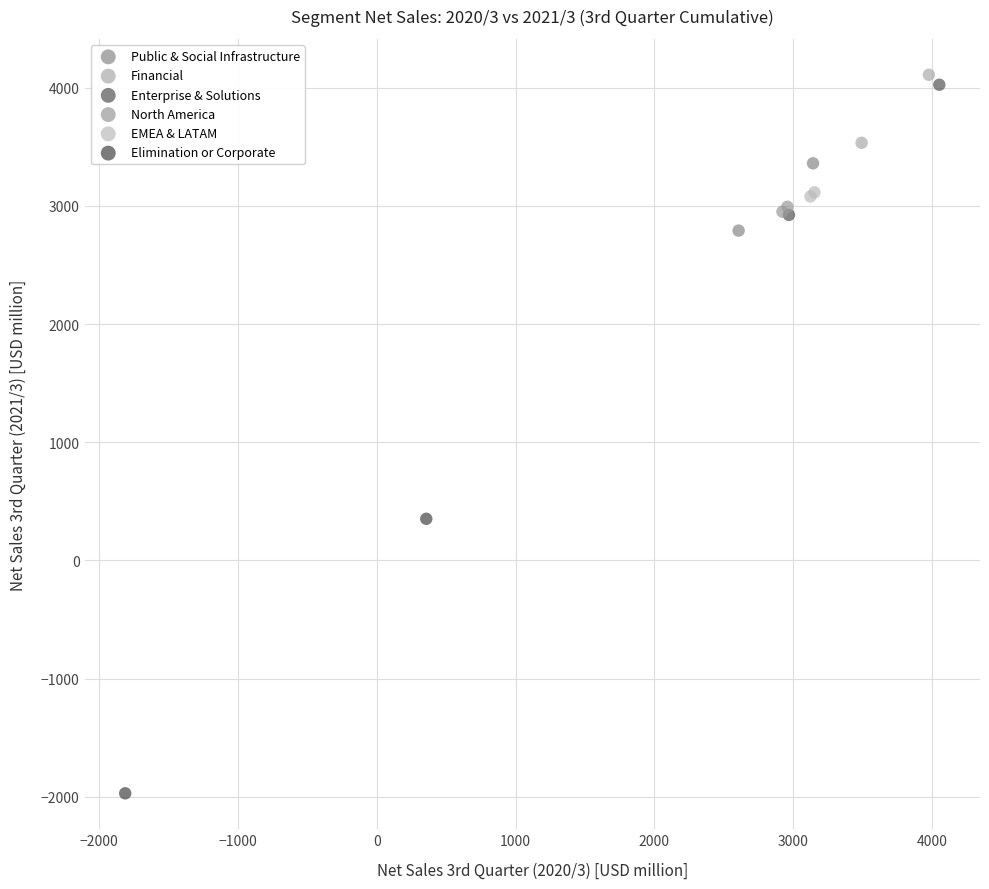

Which series has the widest spread of Y values?

Elimination or Corporate